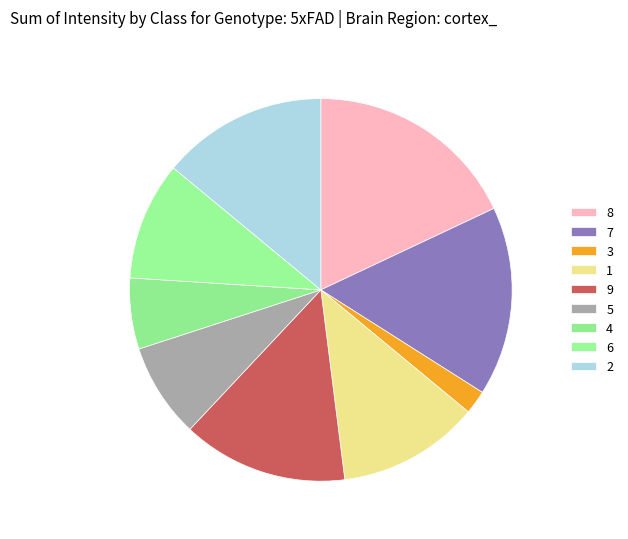

Is 1 the majority of the pie?

No